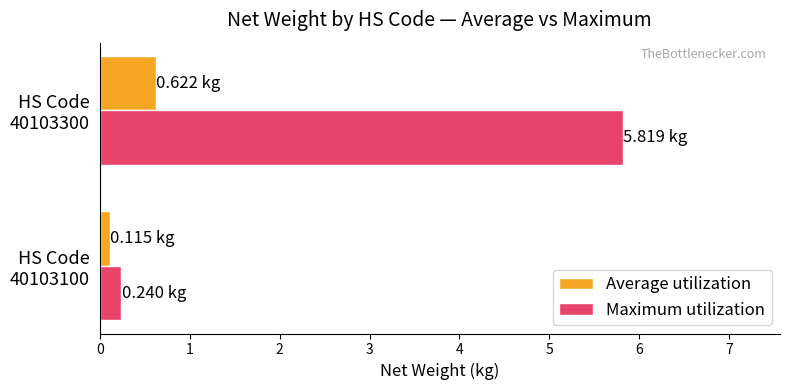

What is the sum of all Average utilization values?

0.7